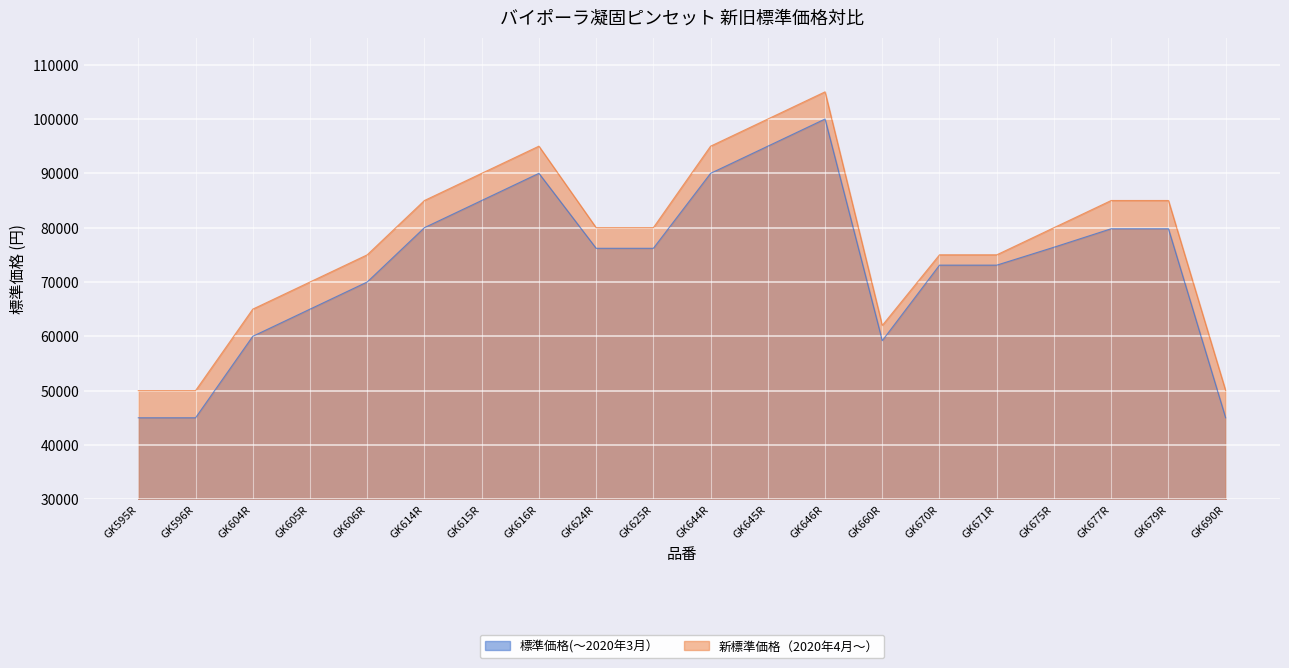

Rank the series by their maximum value, from lowest to highest.

標準価格(～2020年3月）, 新標準価格（2020年4月～）